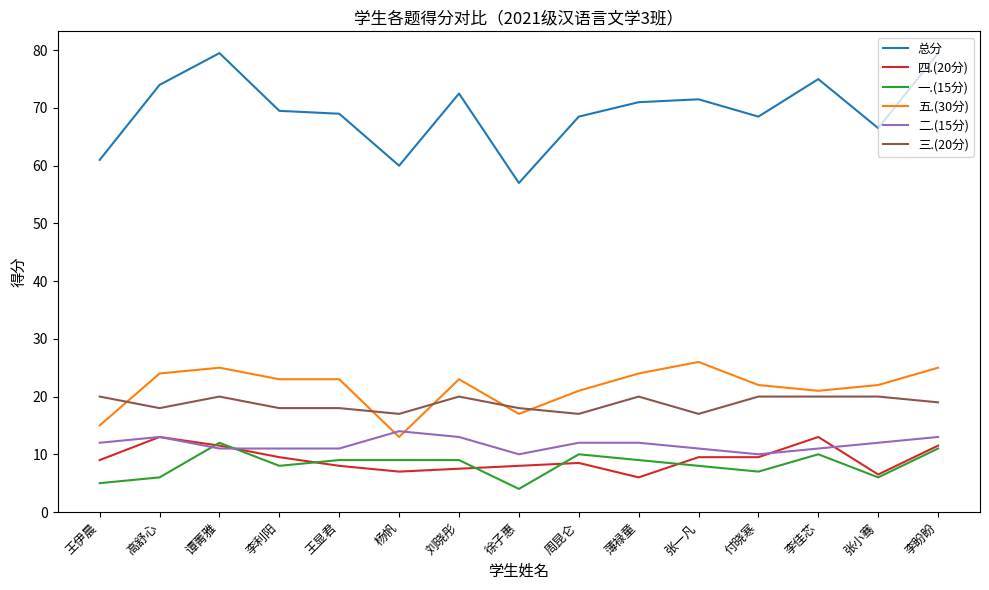

What position from the right is 杨帆?

10